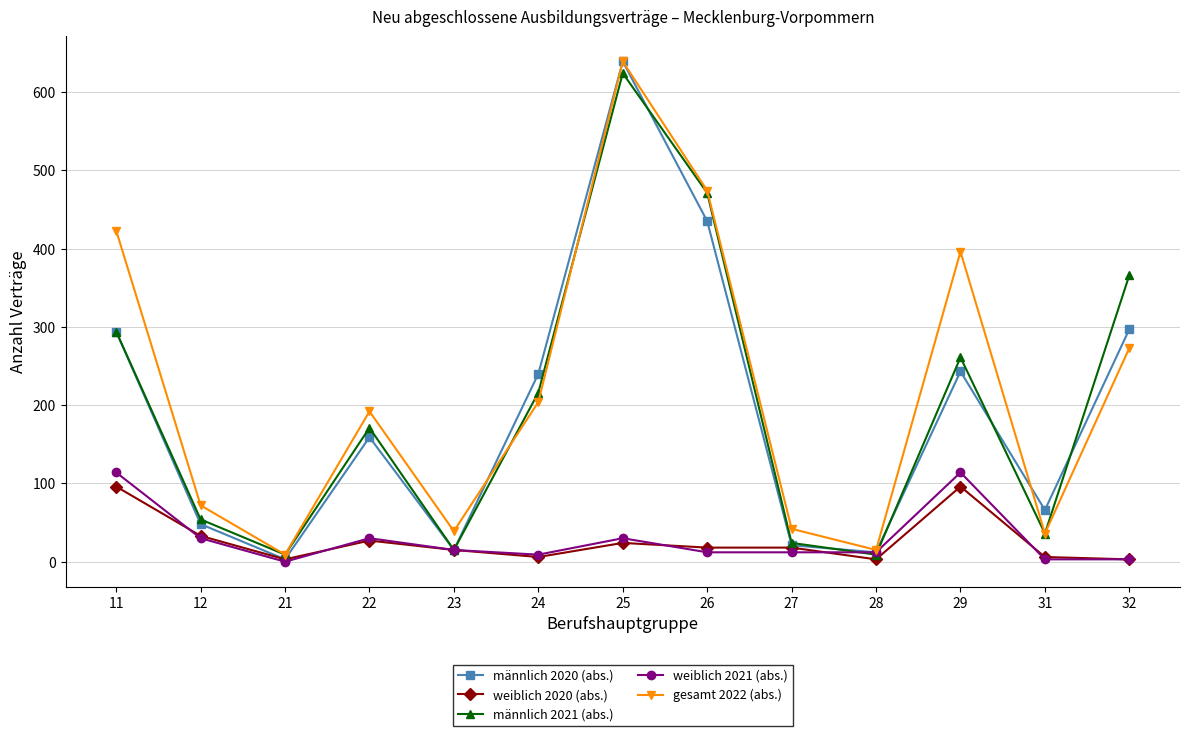

What is the difference between the second highest and second lowest values in the weiblich 2021 (abs.) series?

111